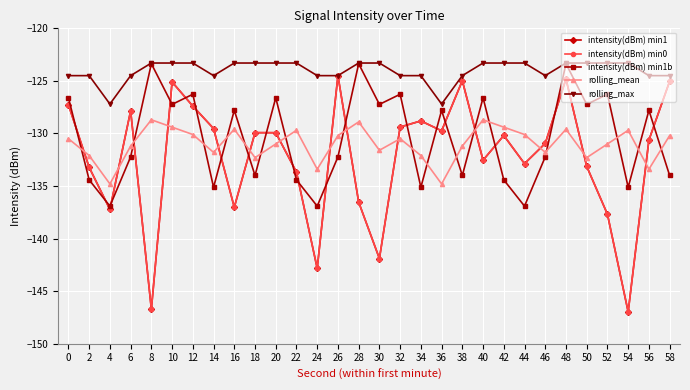

True or false: intensity(dBm) min1 has more than 2 points higher than both neighbors.

True